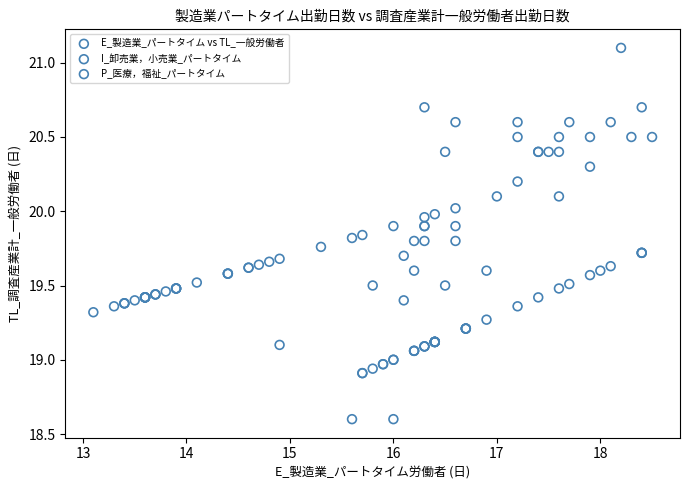

Which series has the largest Y range (max minus min)?

E_製造業_パートタイム vs TL_一般労働者